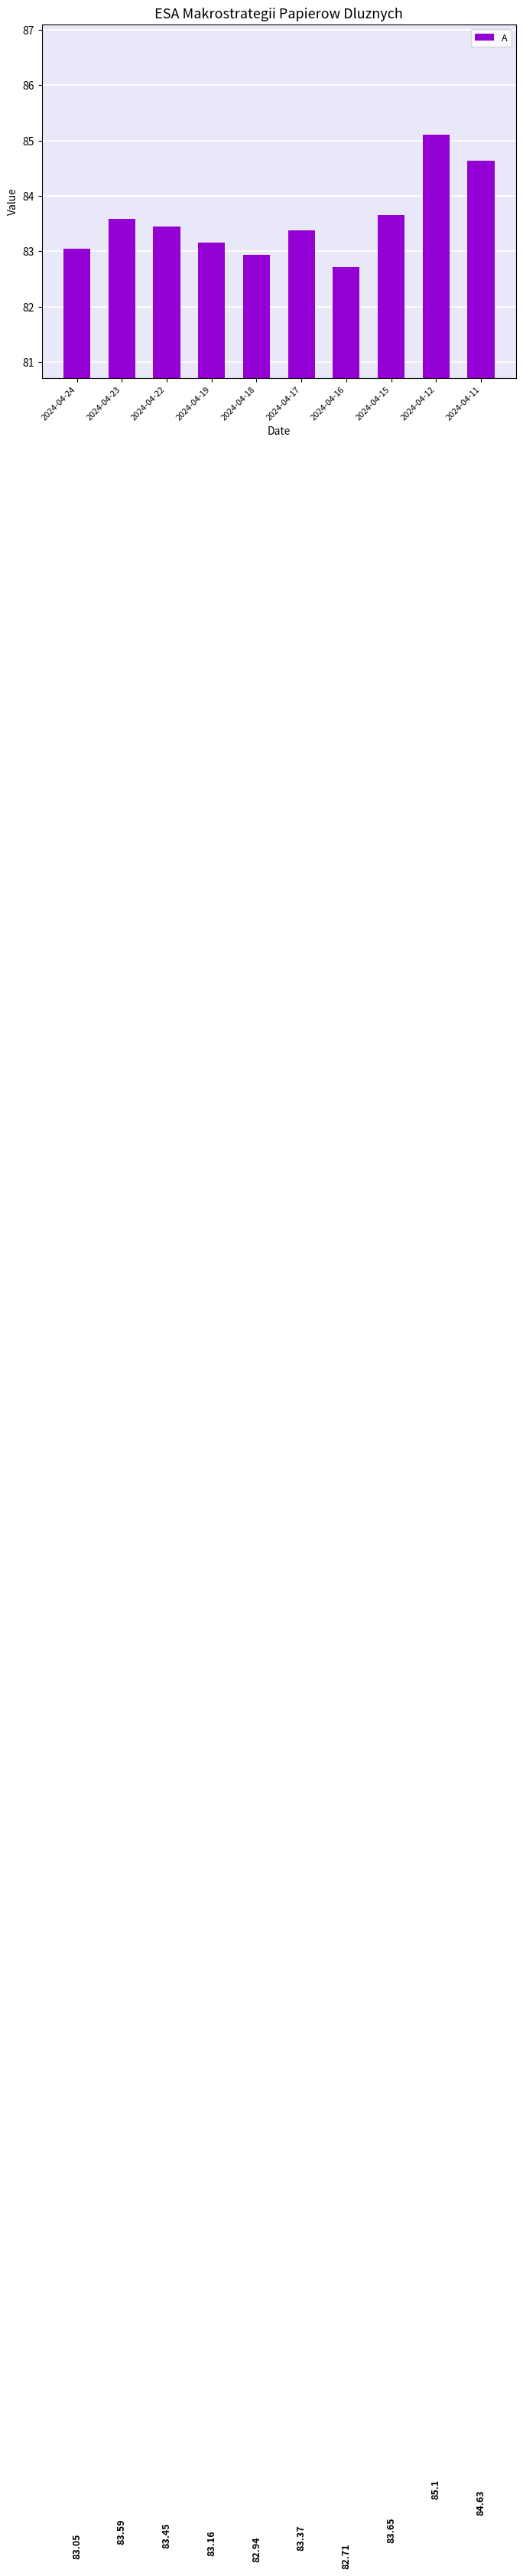

List the labels in order of value, largest first.

2024-04-12, 2024-04-11, 2024-04-15, 2024-04-23, 2024-04-22, 2024-04-17, 2024-04-19, 2024-04-24, 2024-04-18, 2024-04-16